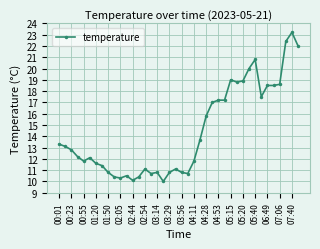

True or false: the data has more than 0 interior local peaks.

True